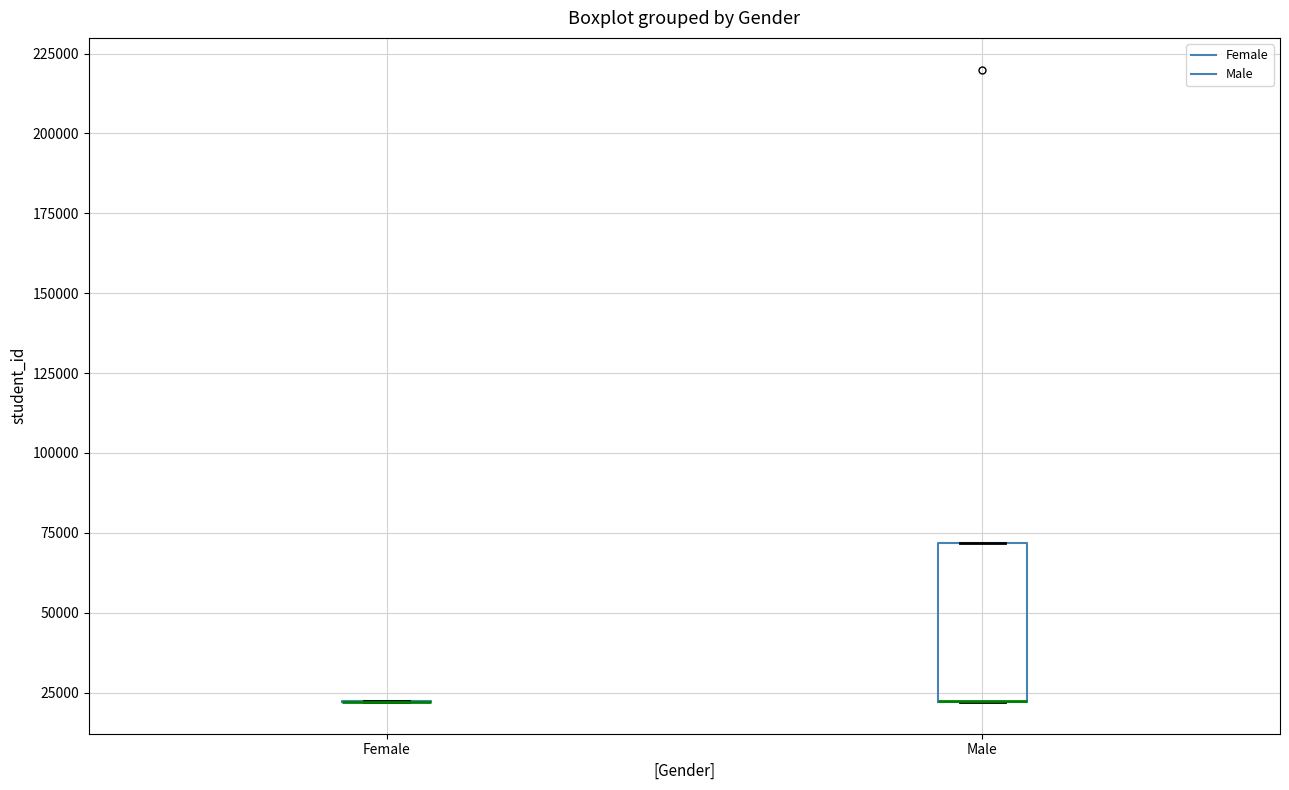

Comparing the boxes themselves (not the whiskers), which one is the tallest?

Male